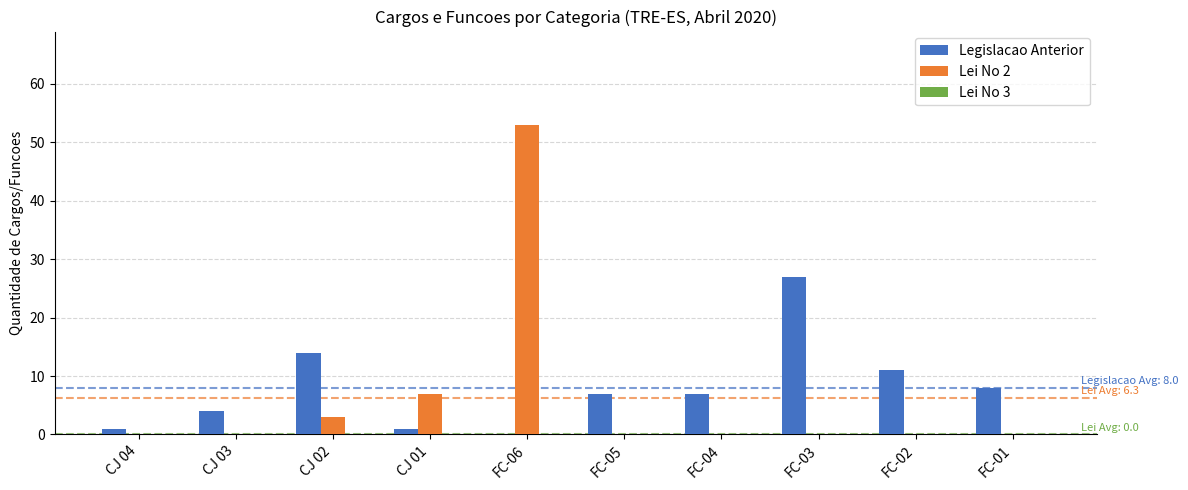

Which series has the largest total across all categories?

Legislacao Anterior